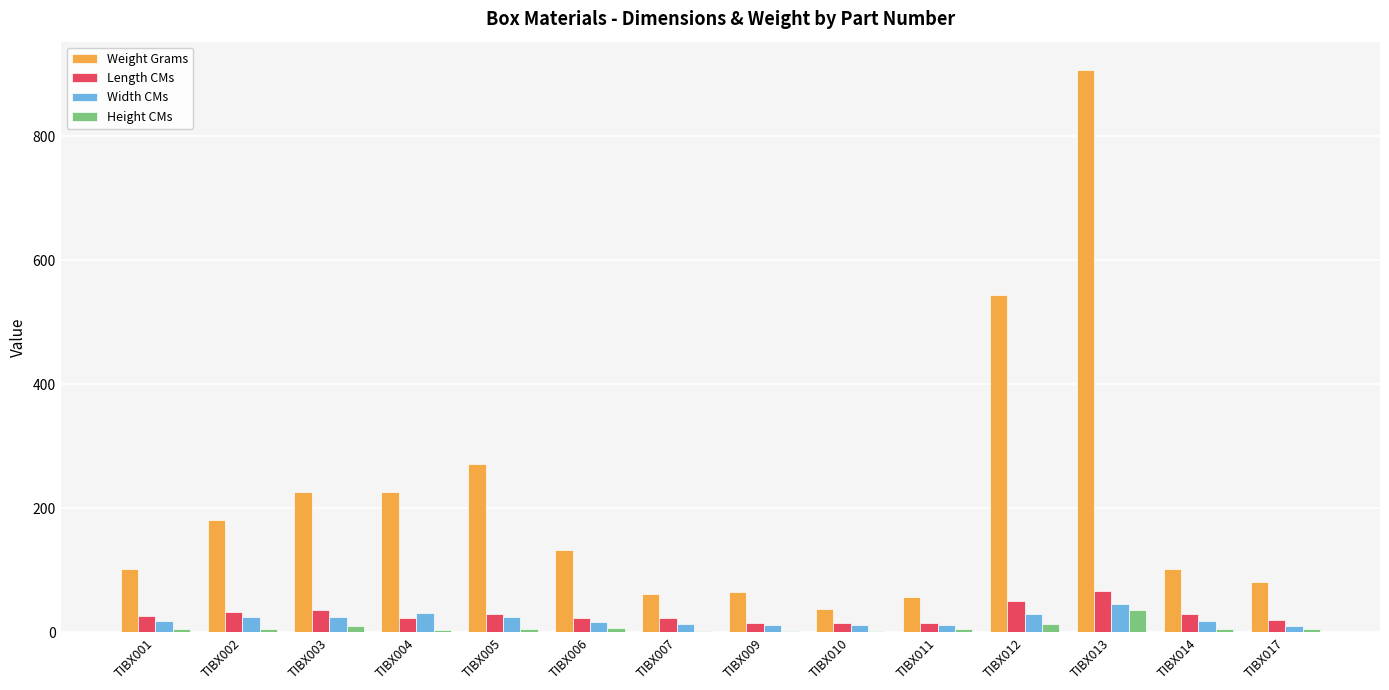

How many groups of bars are there?

14